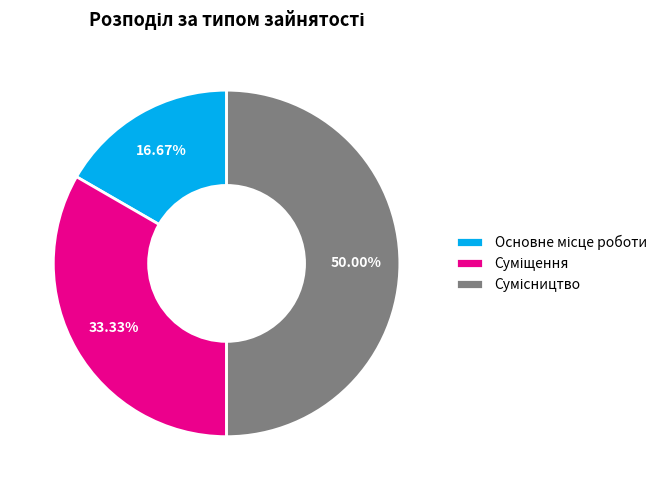

How many segments does this pie chart have?

3